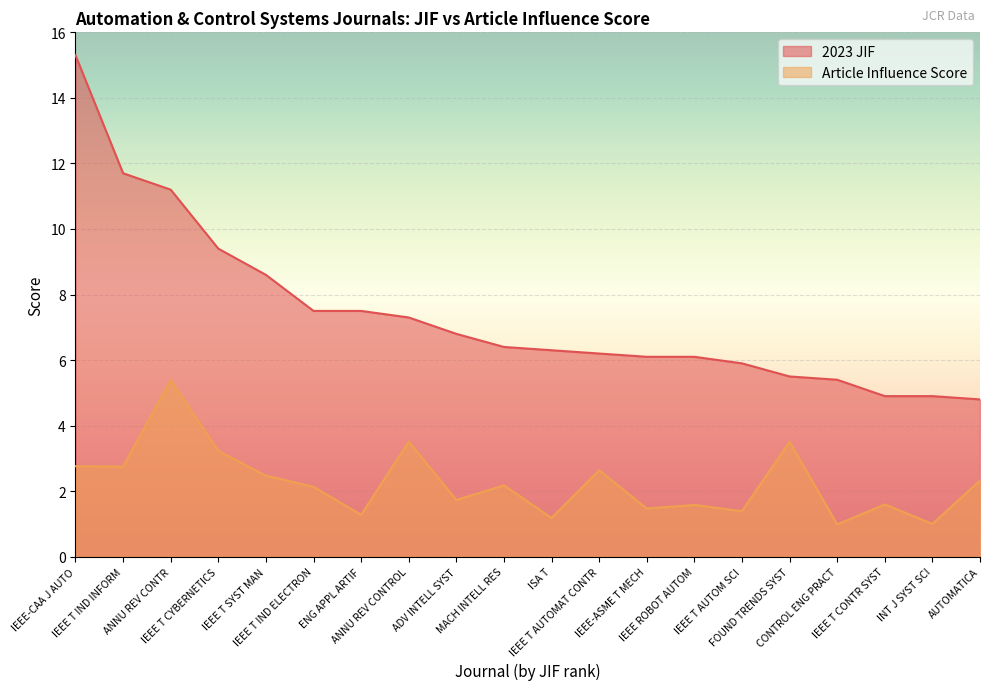

At which category does the chart reach its peak across all series?

IEEE-CAA J AUTO